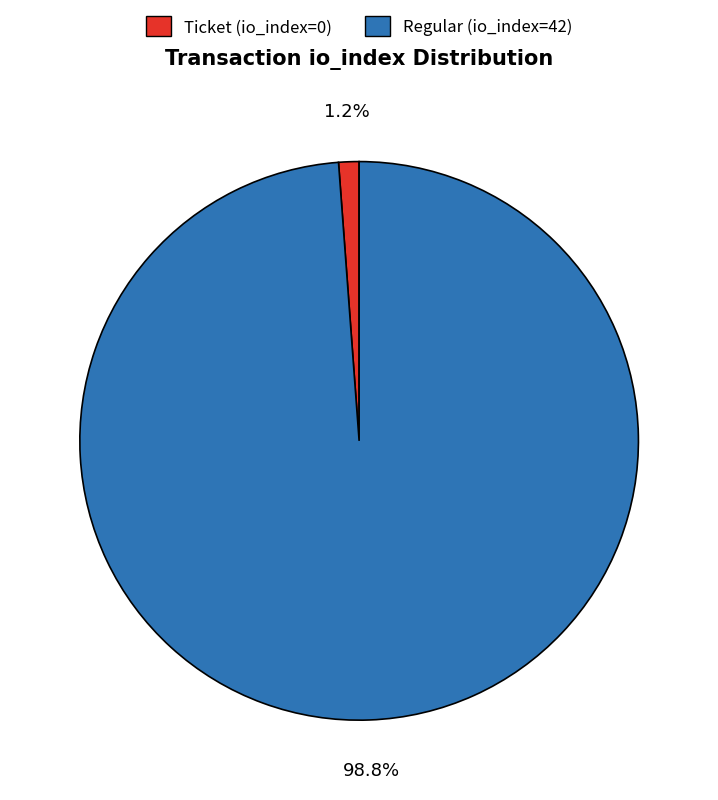

How much of the chart is everything except Ticket (io_index=0)?

98.8%